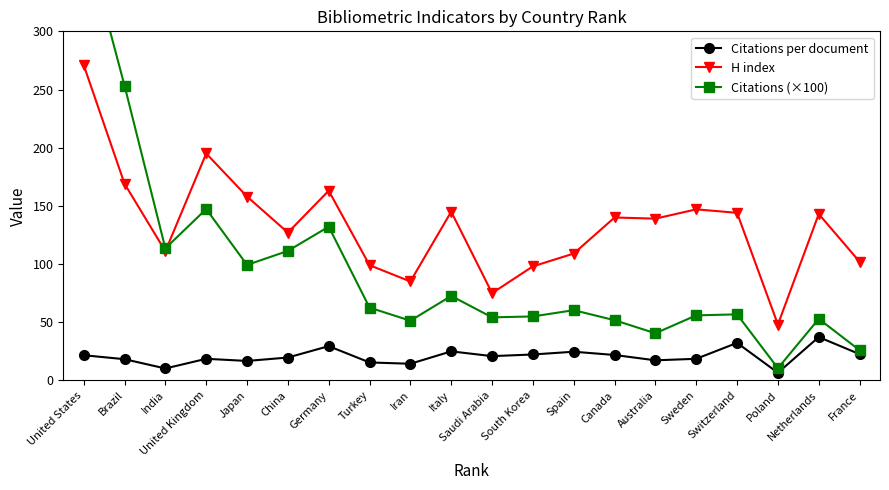

What is the average value of the Citations per document series?

20.6